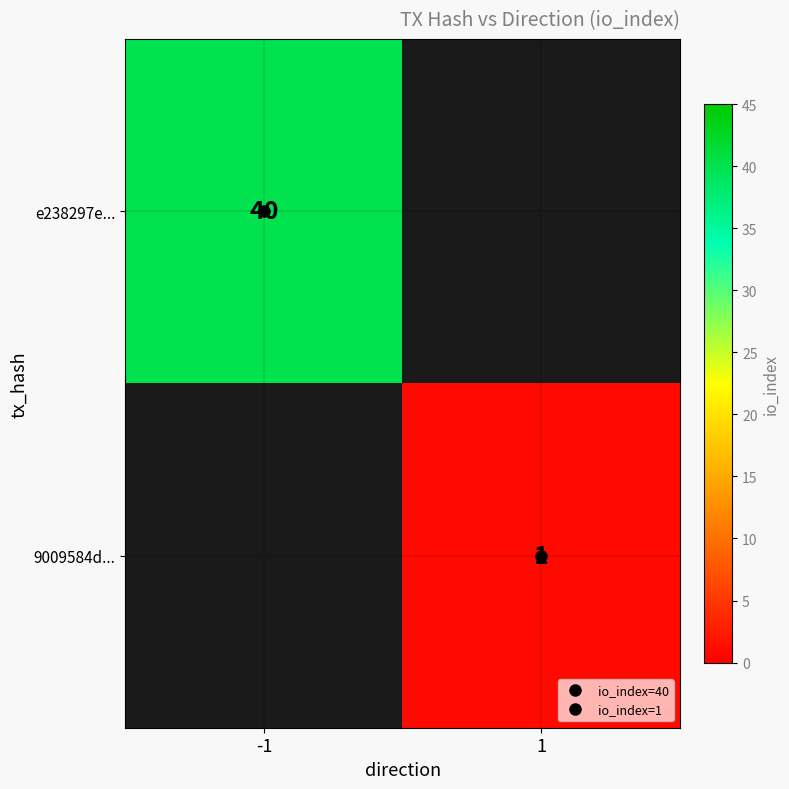

What is the smallest value displayed?

1.0